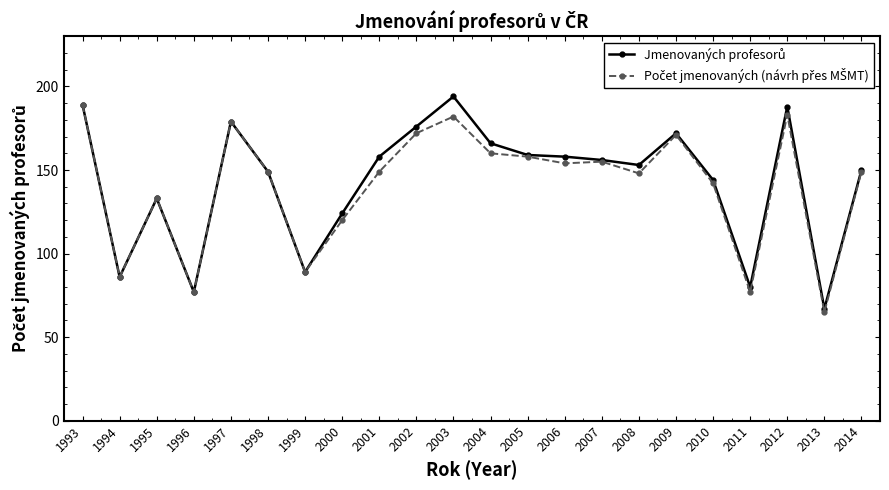

What is the spread (max minus min) of values at 2004?

6